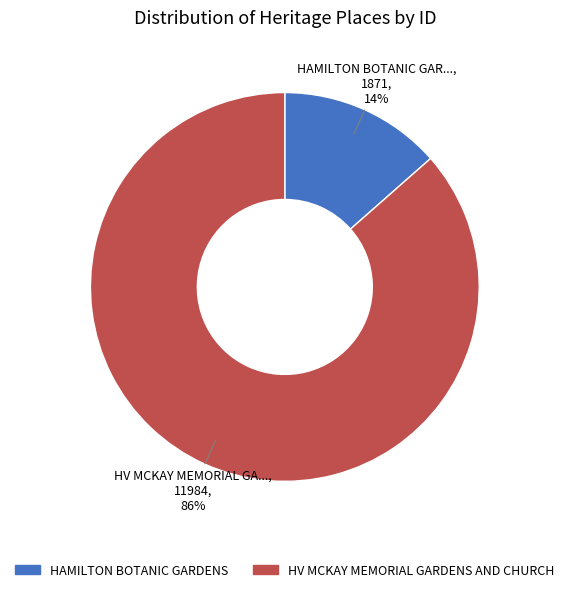

Which category has the smallest portion of the pie?

HAMILTON BOTANIC GARDENS